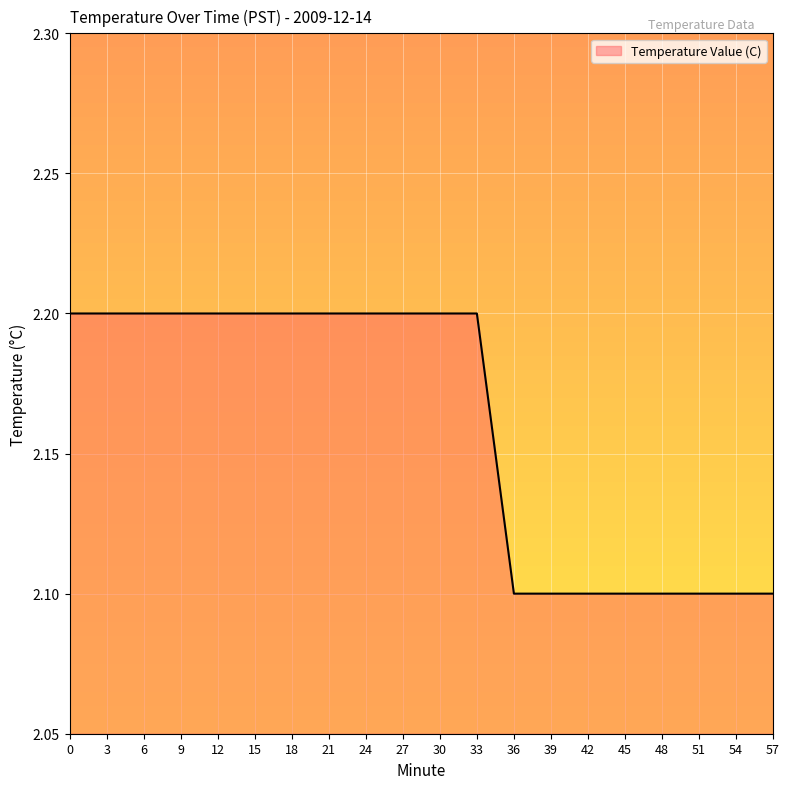

What is the ratio of the value at 48 to the value at 9?

1.0